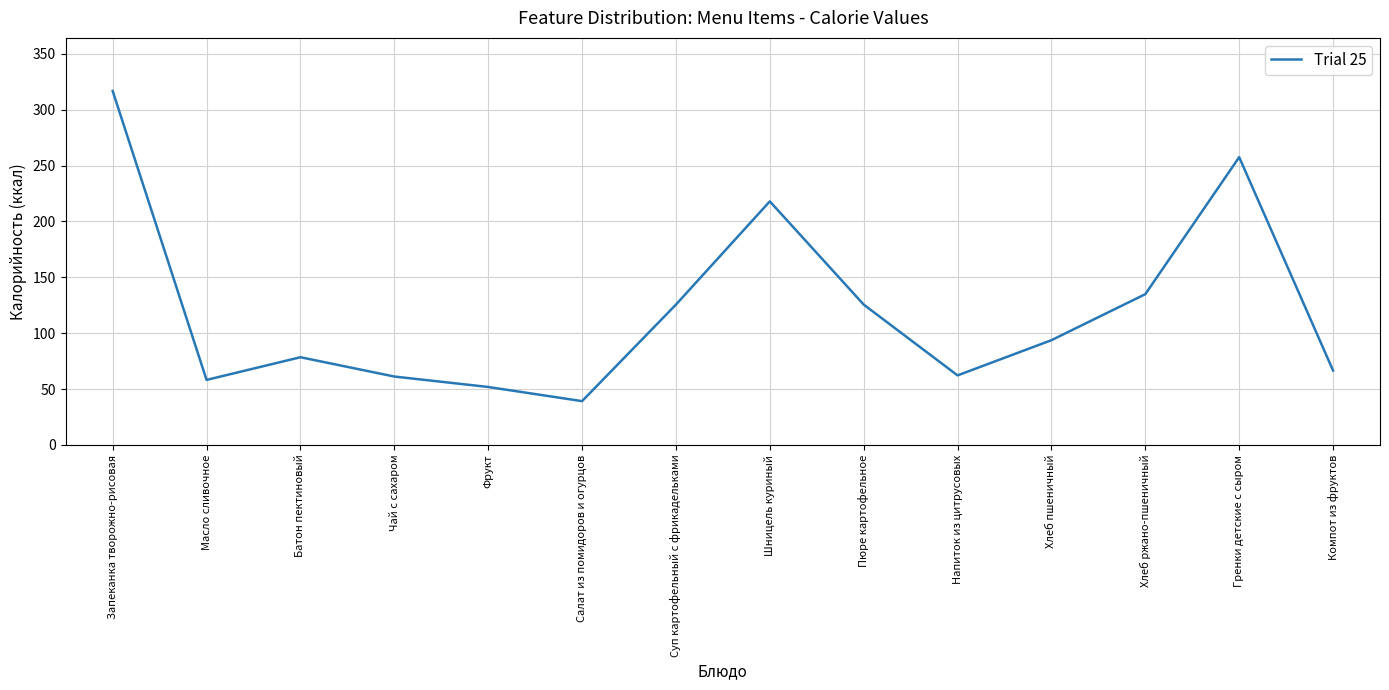

Which label corresponds to the largest value in the chart?

Запеканка творожно-рисовая